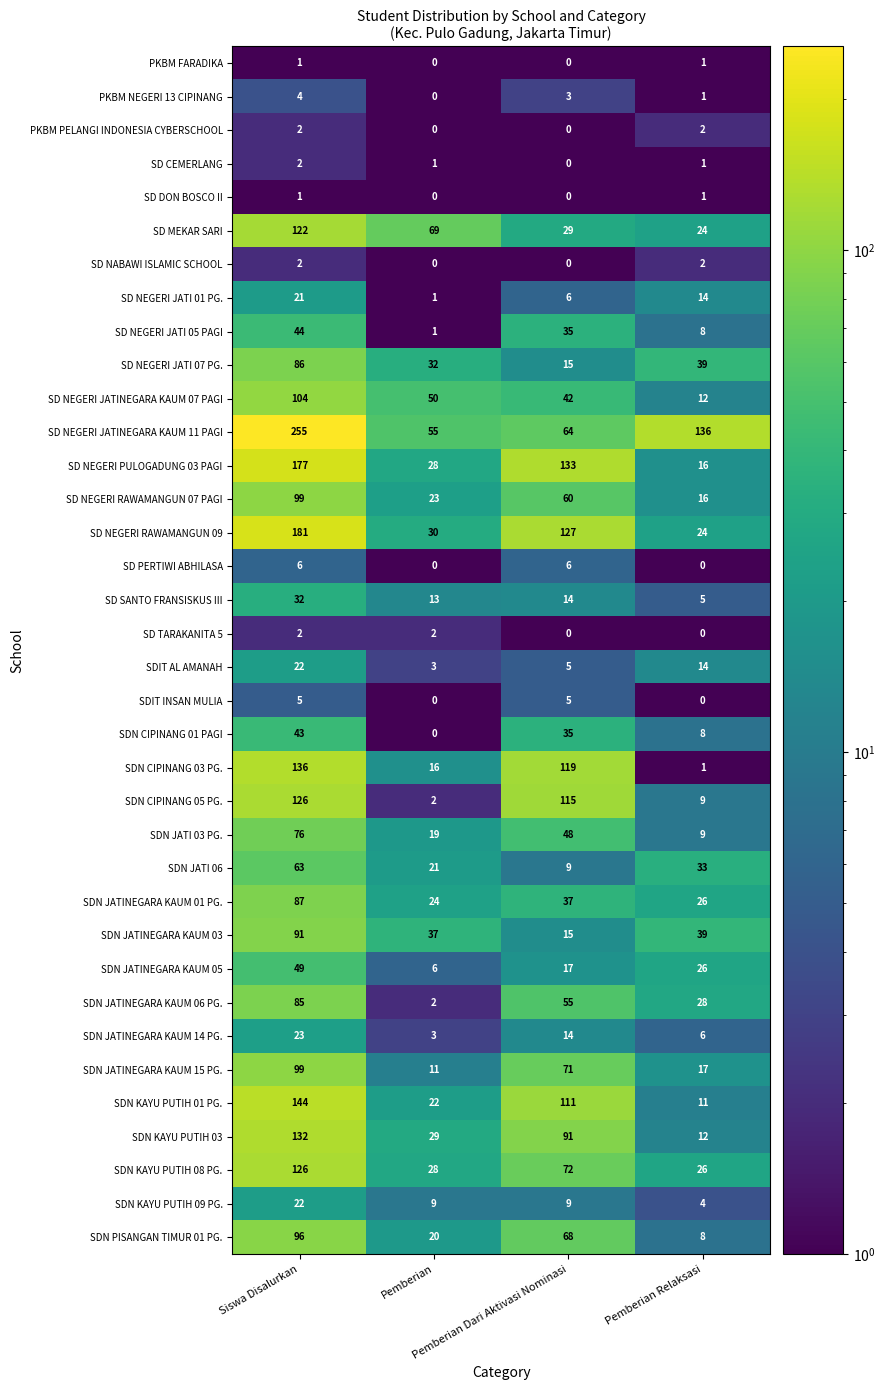

At which category is the sum across all series the highest?

Siswa Disalurkan